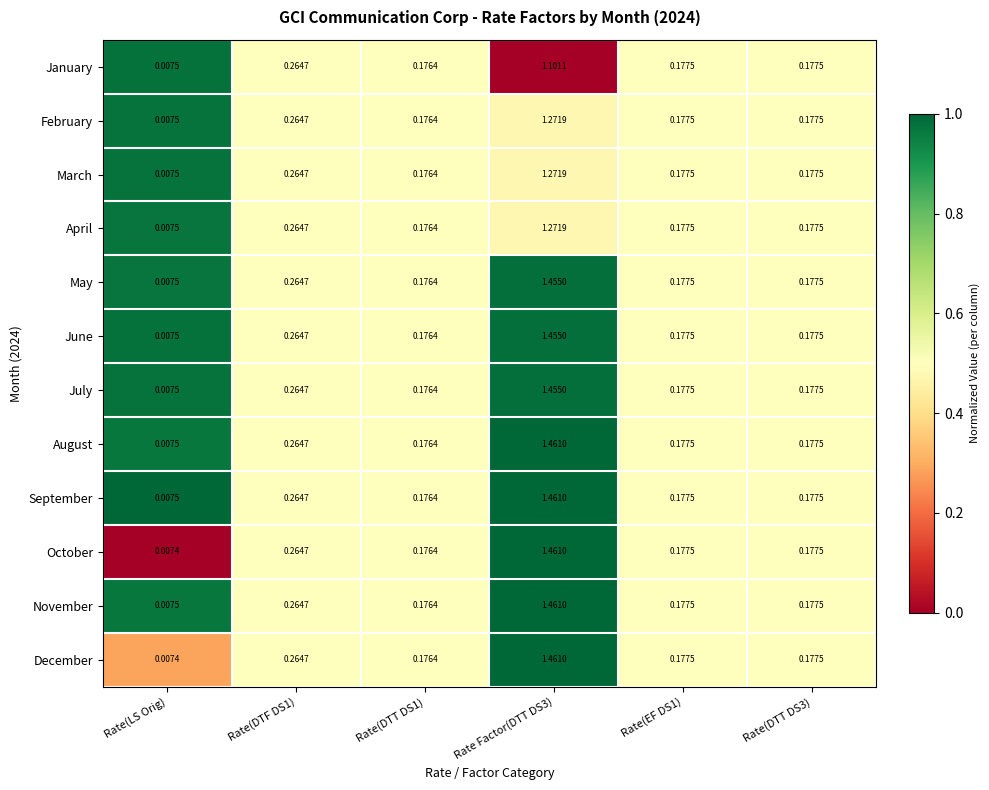

At which category is the sum across all series the highest?

Rate Factor(DTT DS3)